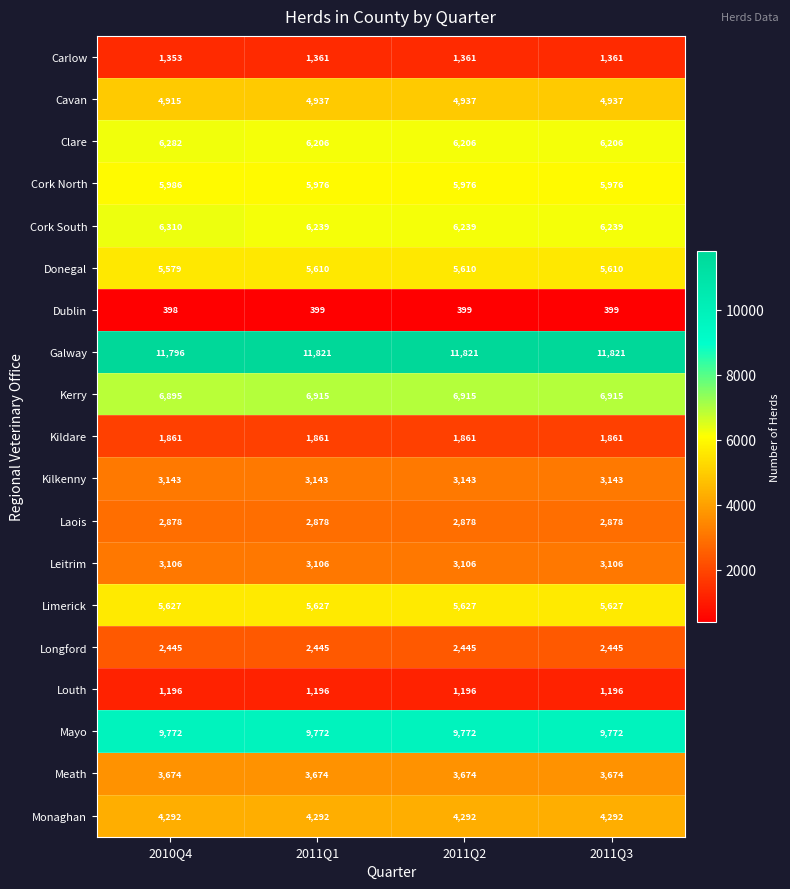

At how many categories does at least one series exceed 9719?

4